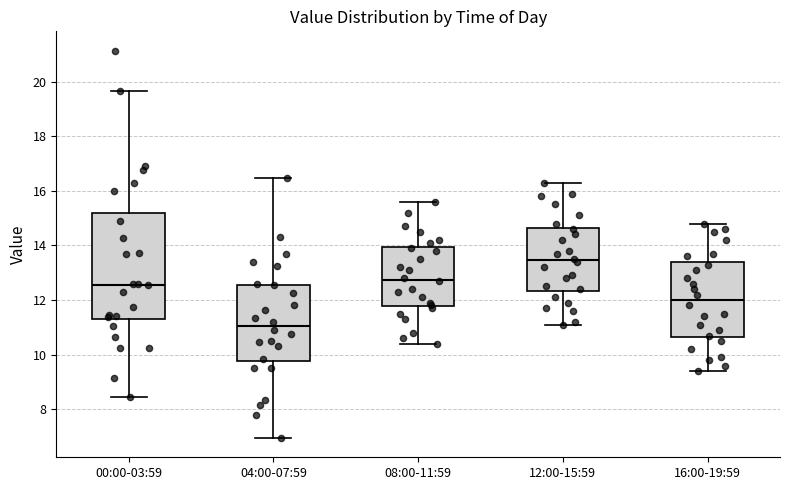

Which box has the lowest median line?

04:00-07:59